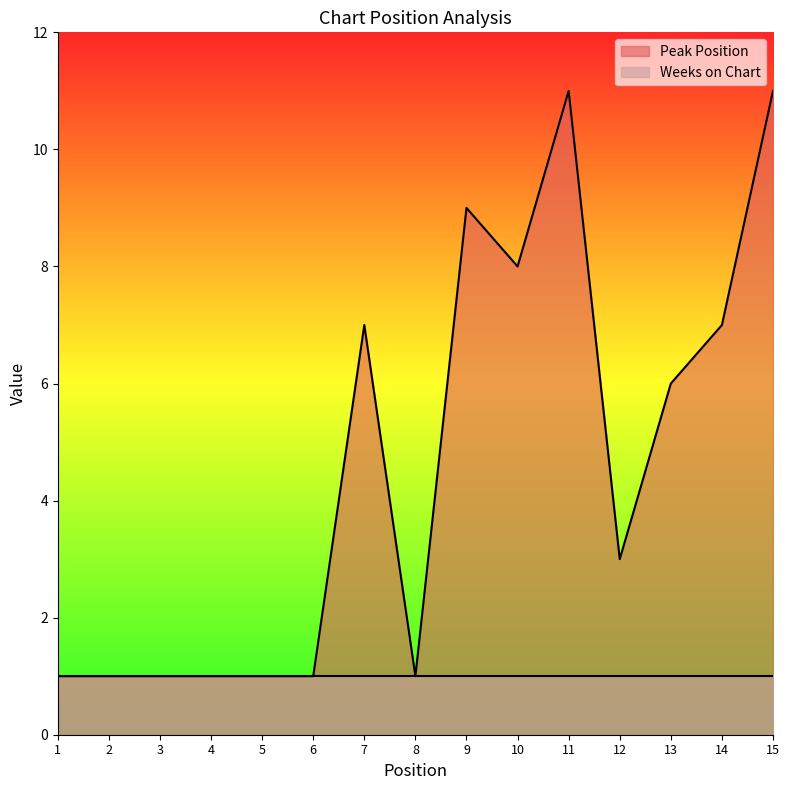

List the labels in order of value, largest first.

11, 15, 9, 10, 7, 14, 13, 12, 1, 2, 3, 4, 5, 6, 8